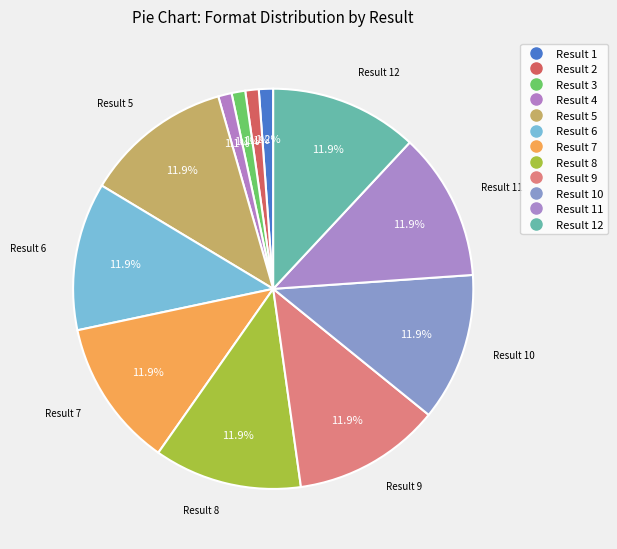

Rank the categories by value from lowest to highest.

4, 2, 3, 1, 5, 9, 7, 8, 12, 11, 6, 10